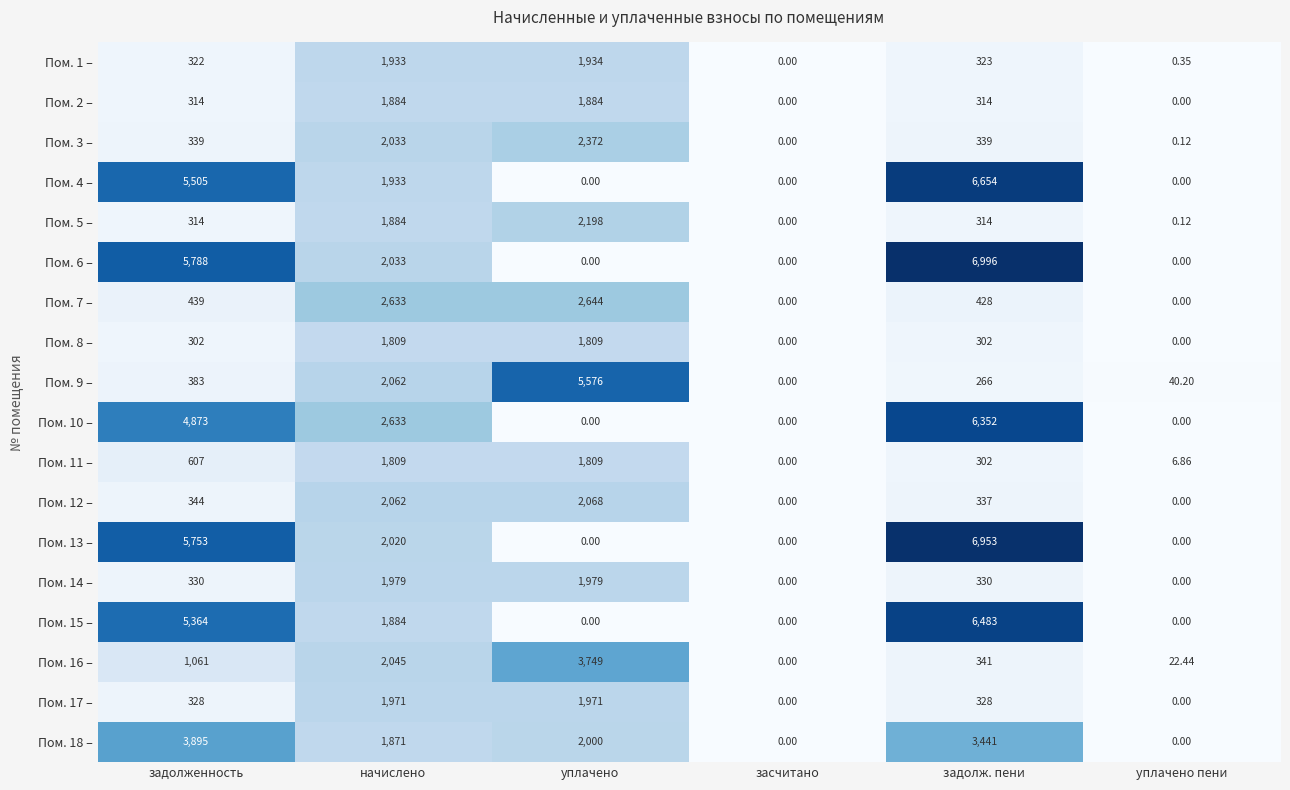

What is the total value across all series at задолженность?

36261.0